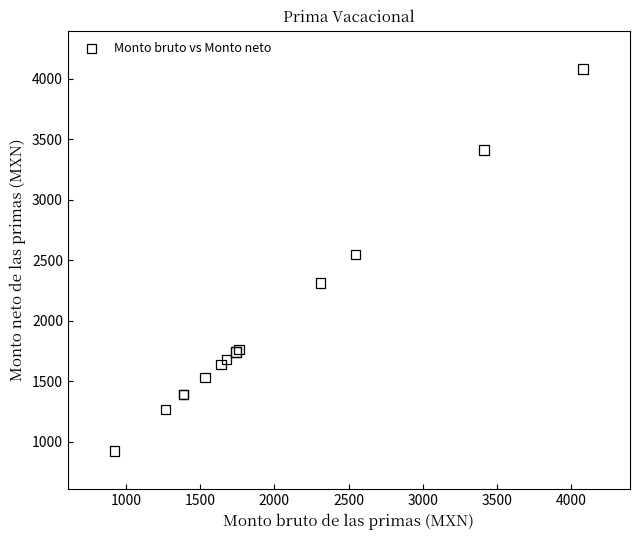

What Y value in the scatter plot is closest to 2502?

2547.5